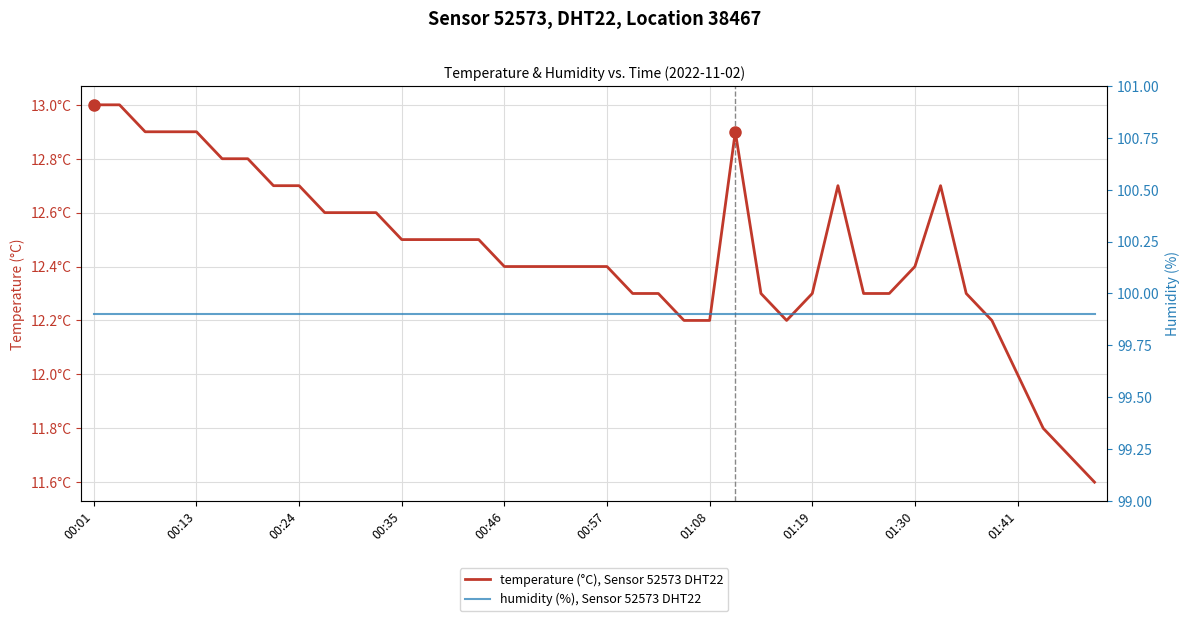

How many lines are shown in the chart?

2